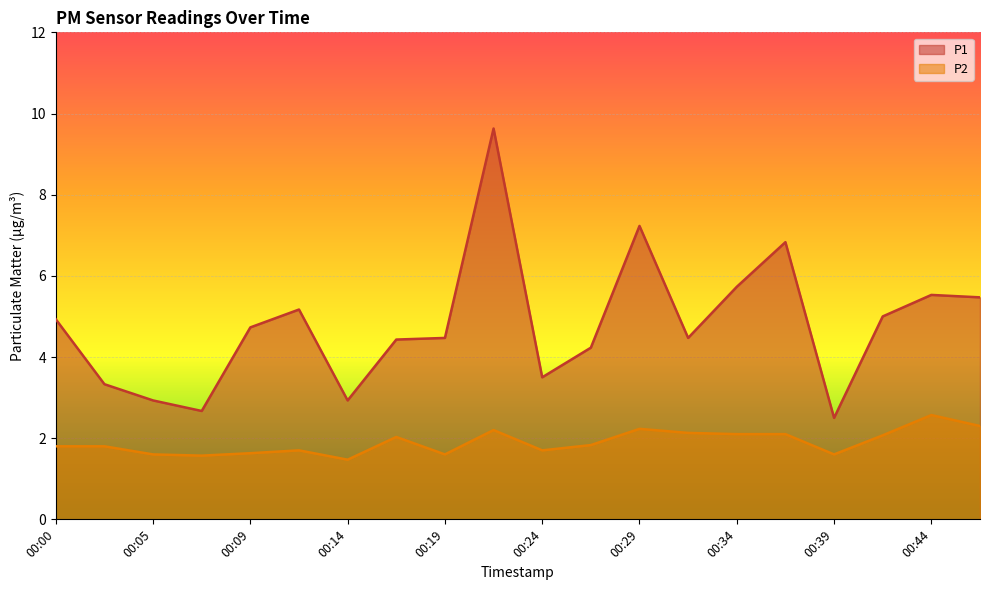

At which category is the sum across all series the highest?

00:22